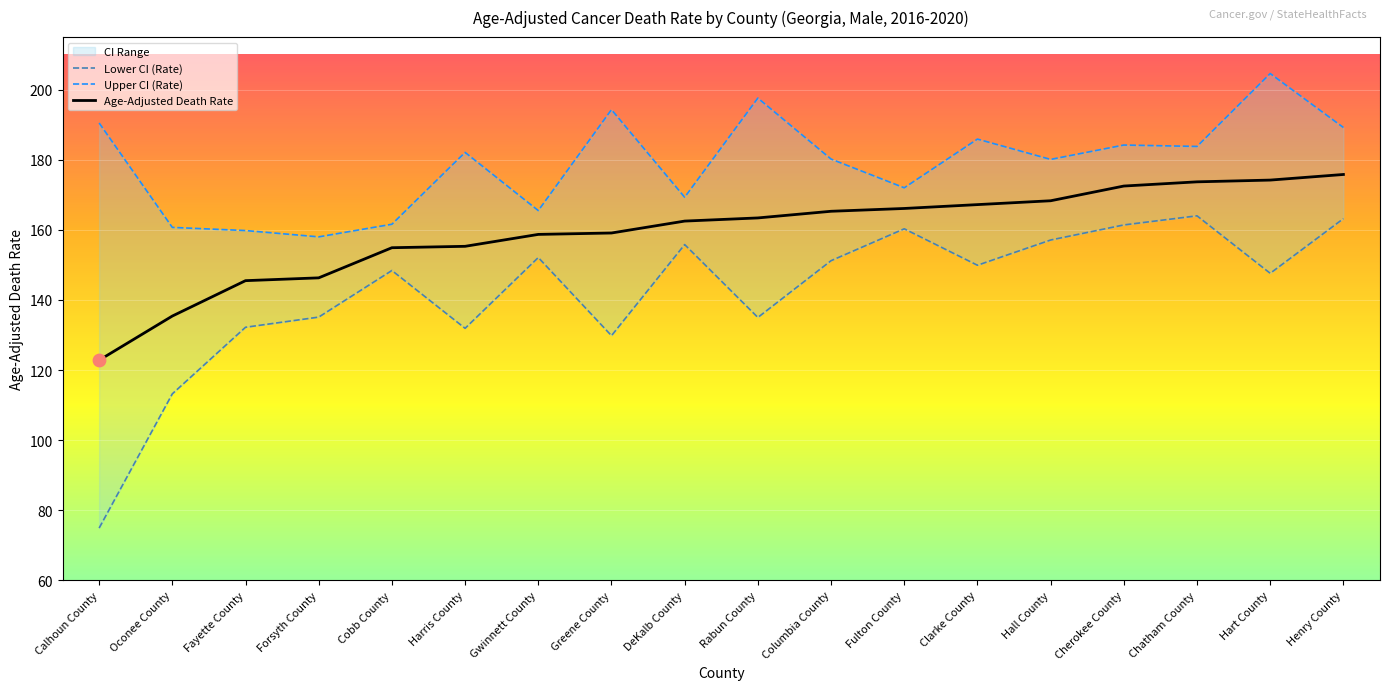

Is the value of Age-Adjusted Death Rate at Hart County greater than the value of Lower CI (Rate) at Greene County?

Yes